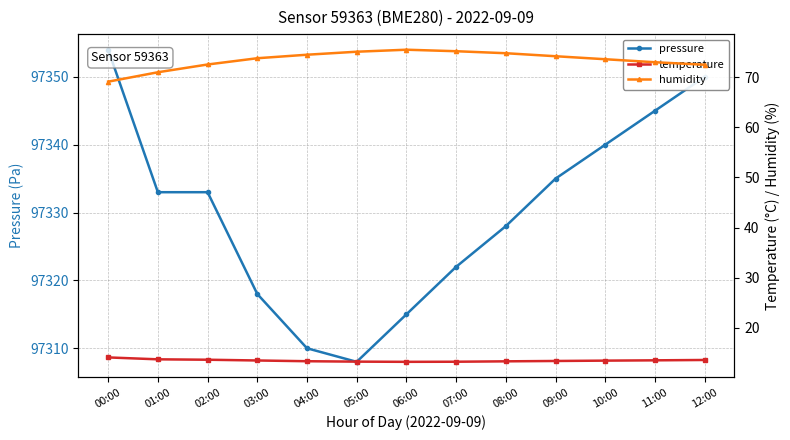

True or false: temperature and humidity cross at least once.

False